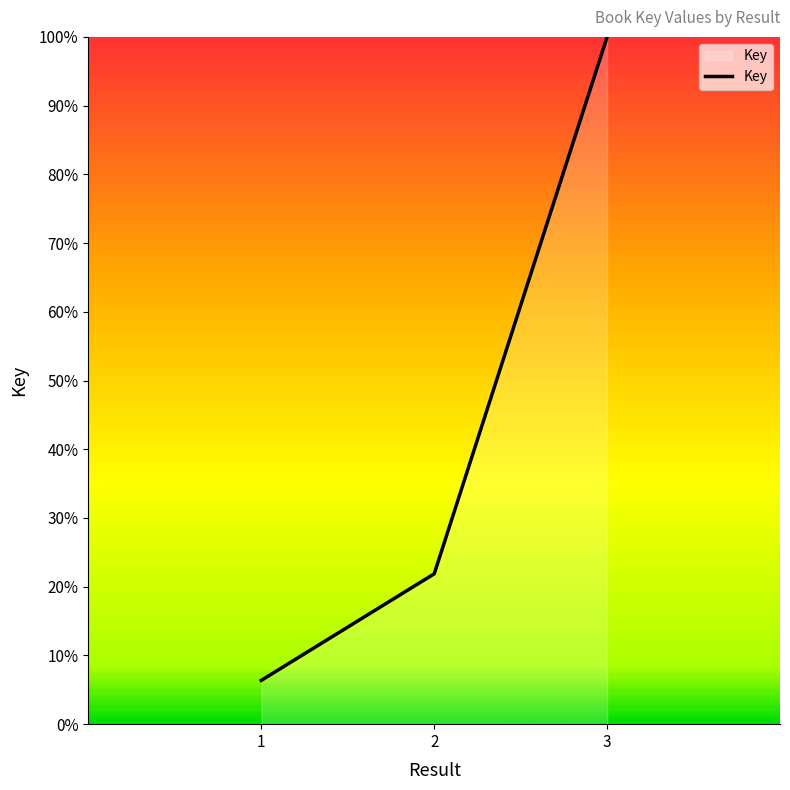

The value at 2 is 21.9. True or false?

True